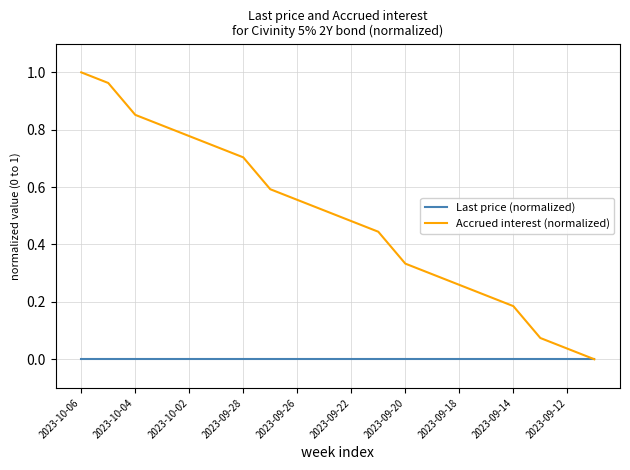

Which series has the largest range (max minus min)?

Accrued interest (normalized)